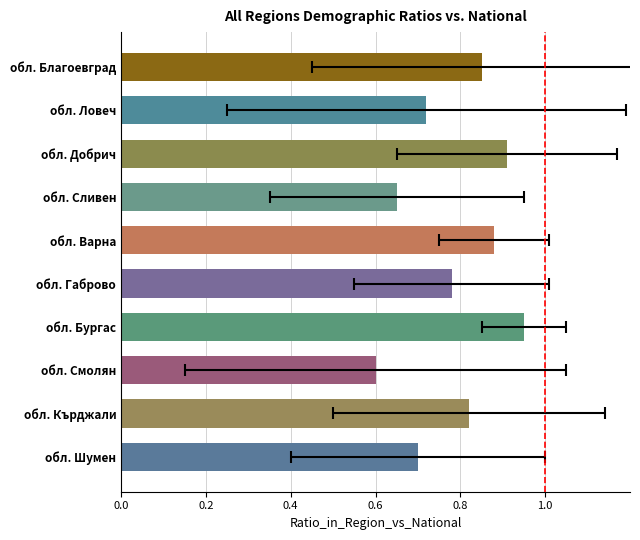

Which has a higher value, обл. Варна or обл. Сливен?

обл. Варна